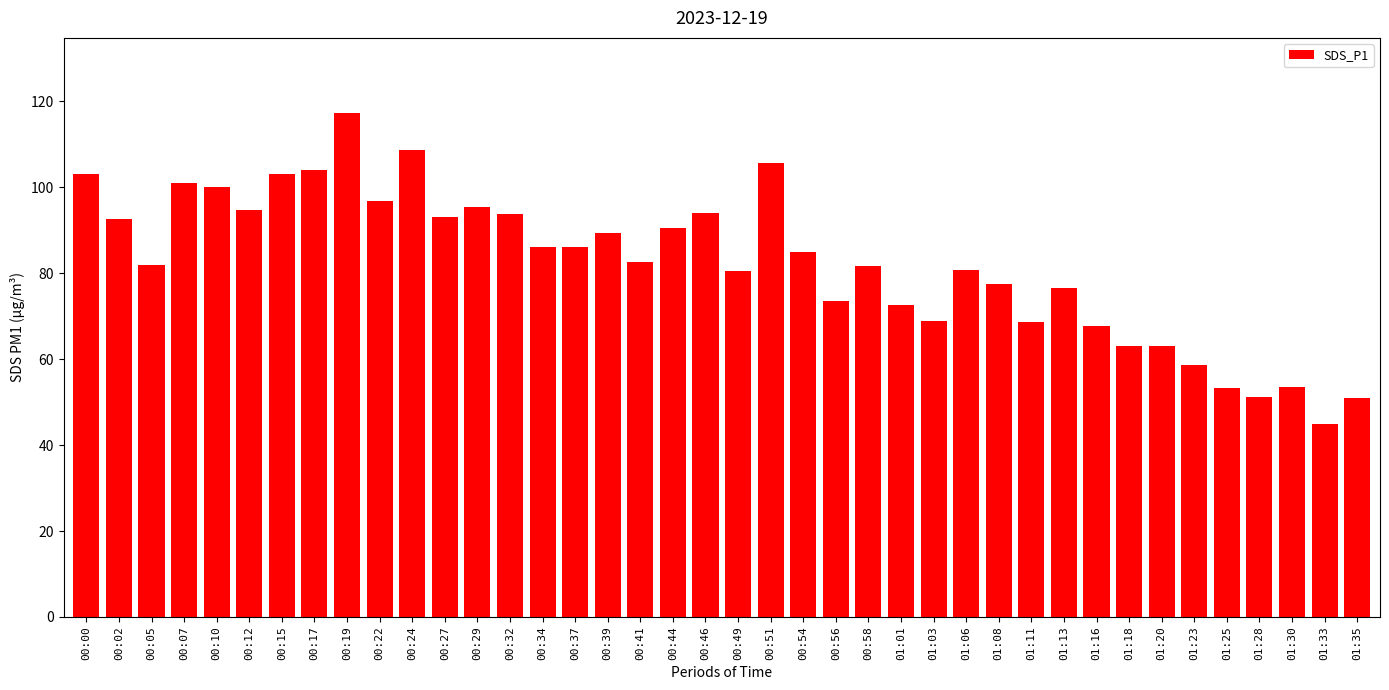

What is the difference between the second highest and minimum values?

63.9